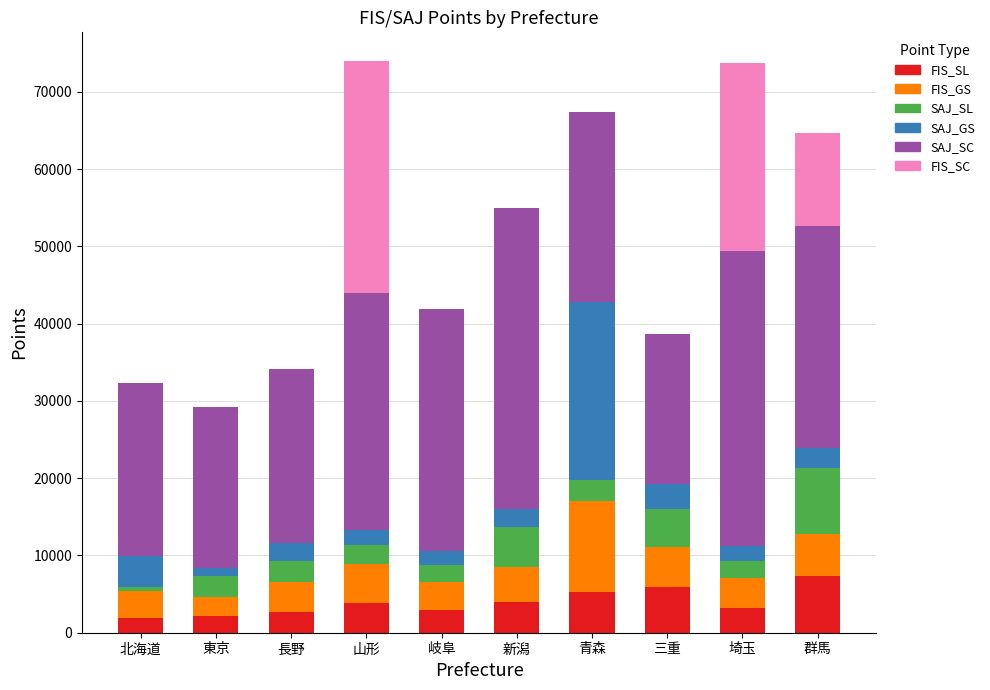

What are all the series names shown in the legend?

FIS_SL, FIS_GS, SAJ_SL, SAJ_GS, SAJ_SC, FIS_SC